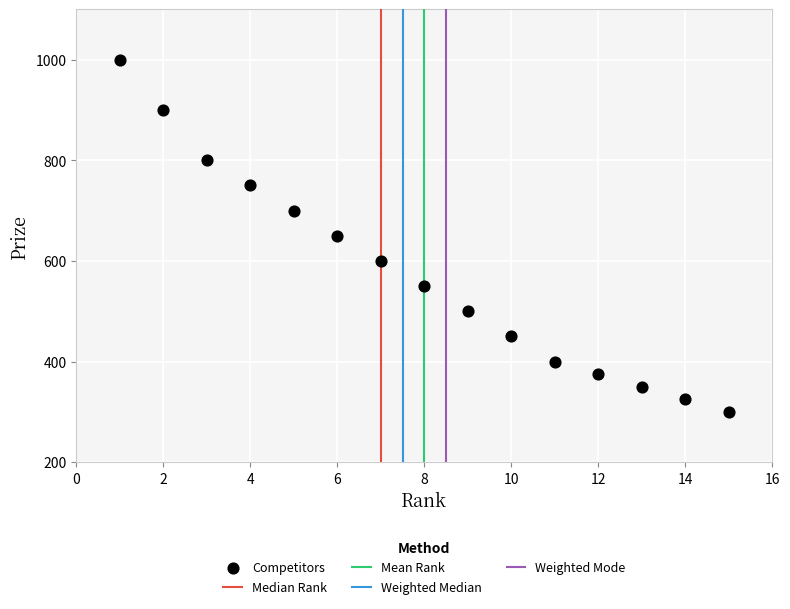

What is the range of Y values (max minus min)?

700